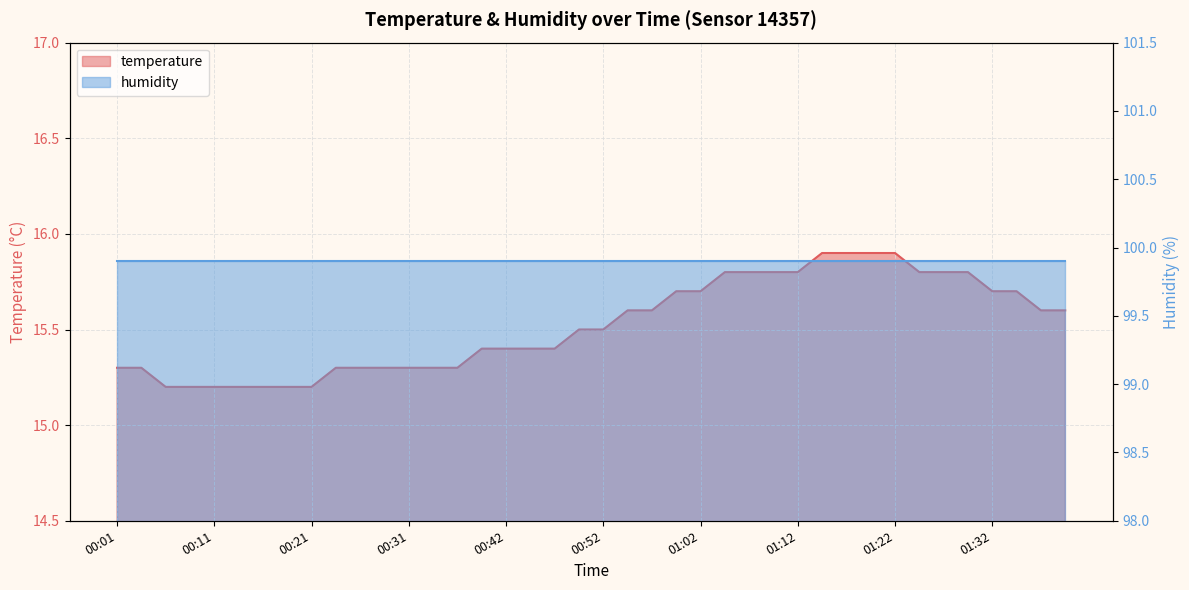

What is the sum of all values?

620.8